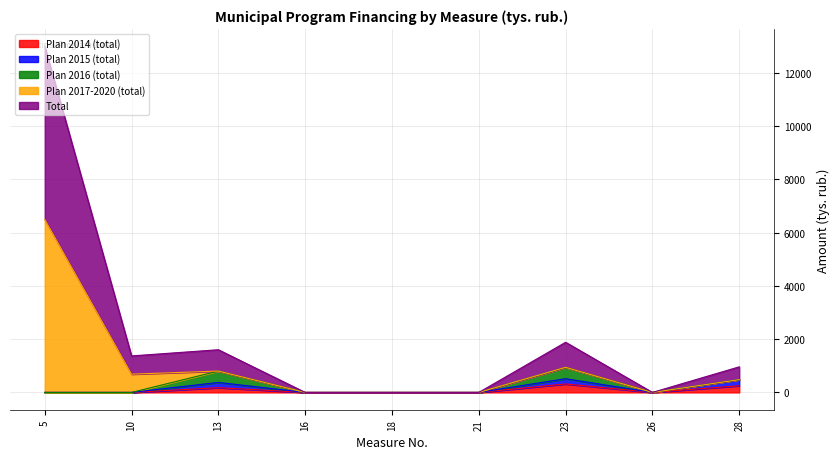

What is the difference between the highest and lowest values at 13?

1425